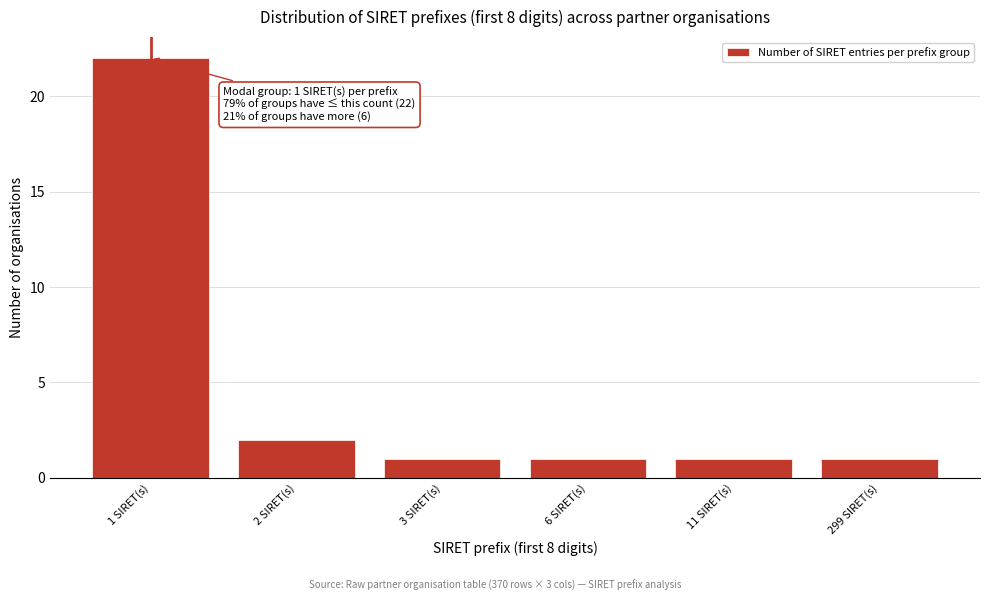

Reading right to left, transcribe all the data shown in this chart.

1	1	1	1	2	22